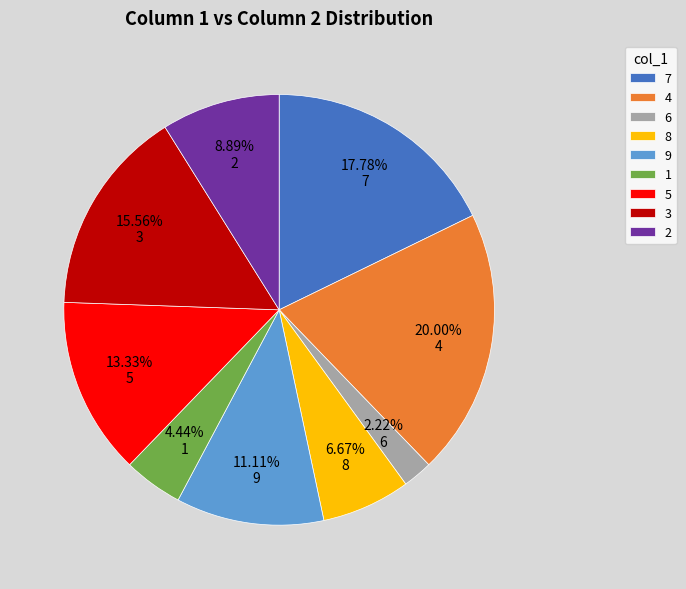

What percentage is NOT represented by 7?

82.2%